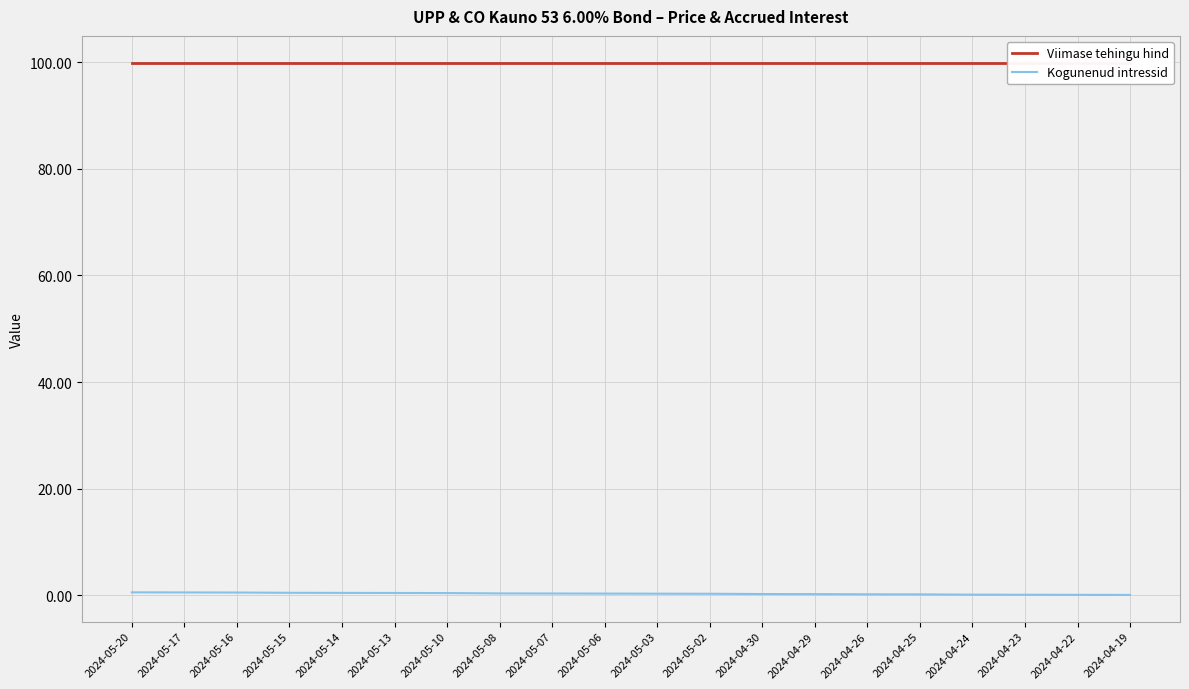

True or false: Kogunenud intressid has a value of 0.2 at 2024-05-08.

False